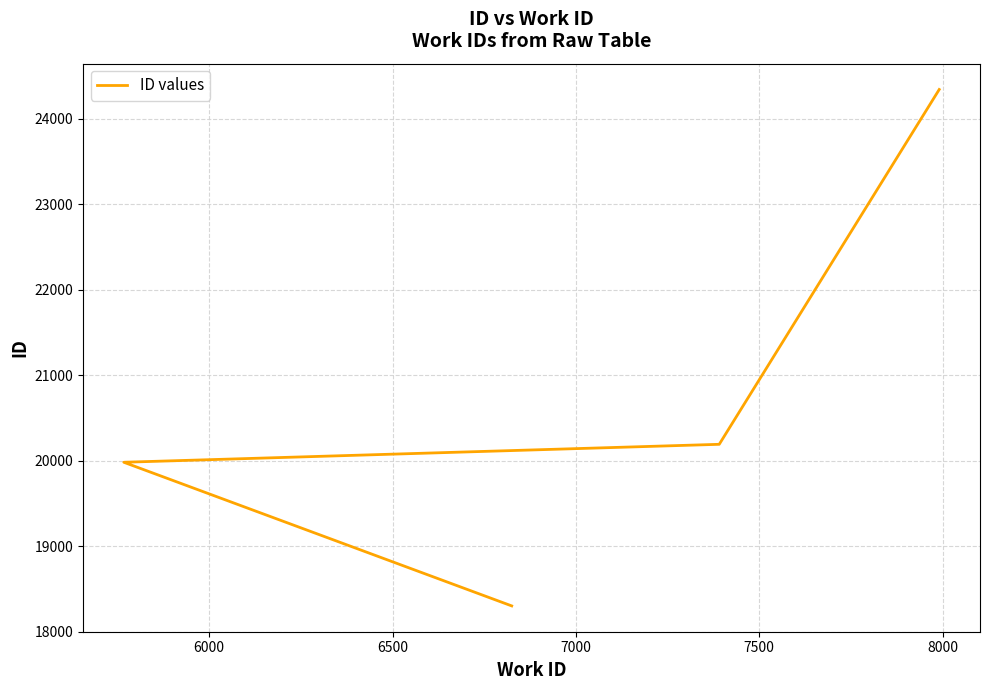

What is the difference between the second highest and minimum values?

1890